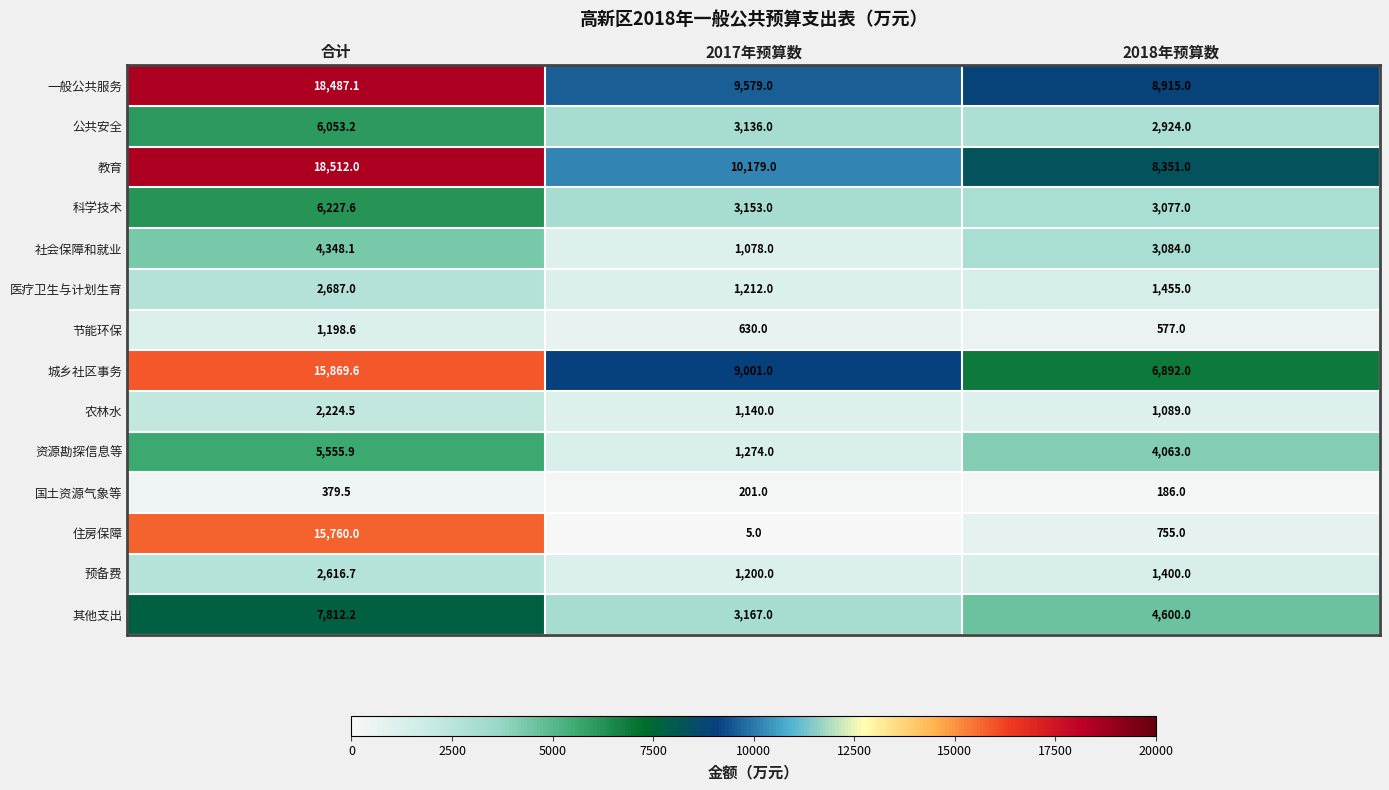

What is the total value across all series at 2018年预算数?

47368.0